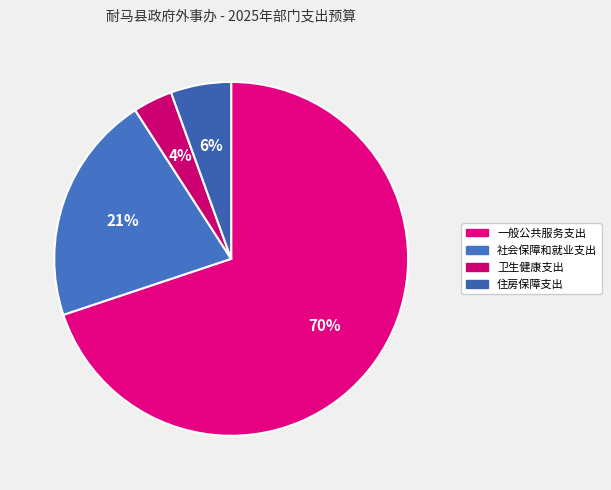

What is the ratio of the value at 卫生健康支出 to the value at 社会保障和就业支出?

0.2